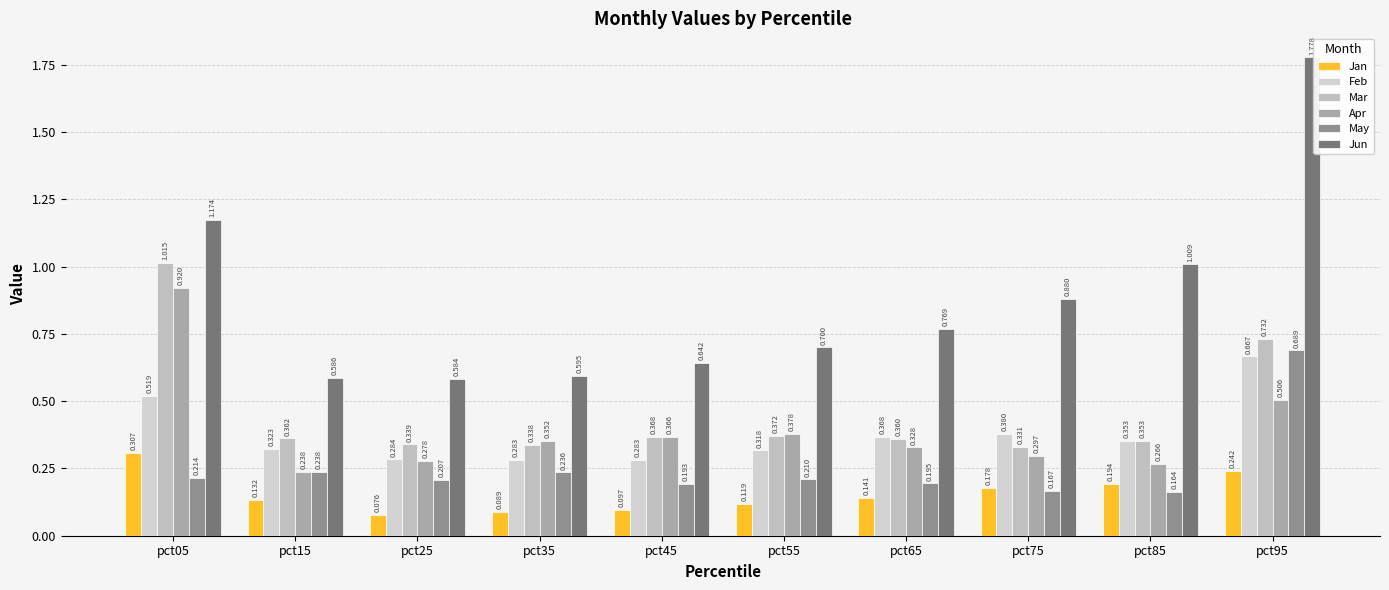

Rank the series by their maximum value, from highest to lowest.

Jun, Mar, Apr, May, Feb, Jan